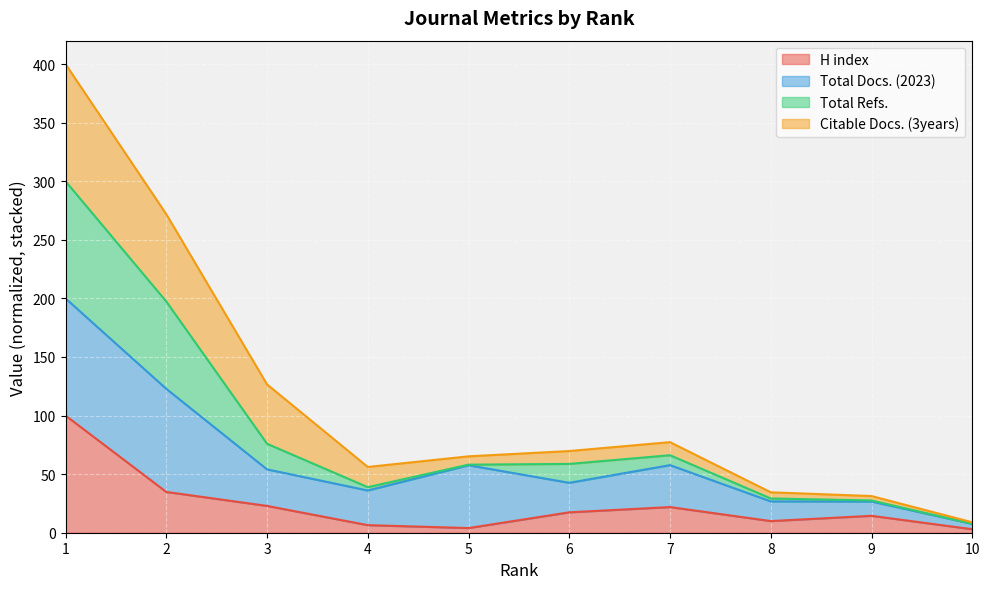

What is the highest value of the H index series?

100.0